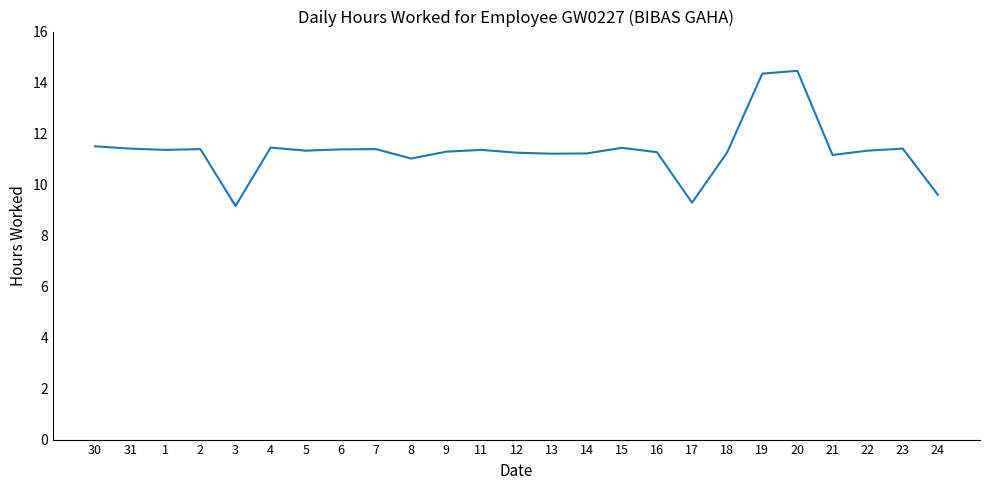

What is the average value?

11.3